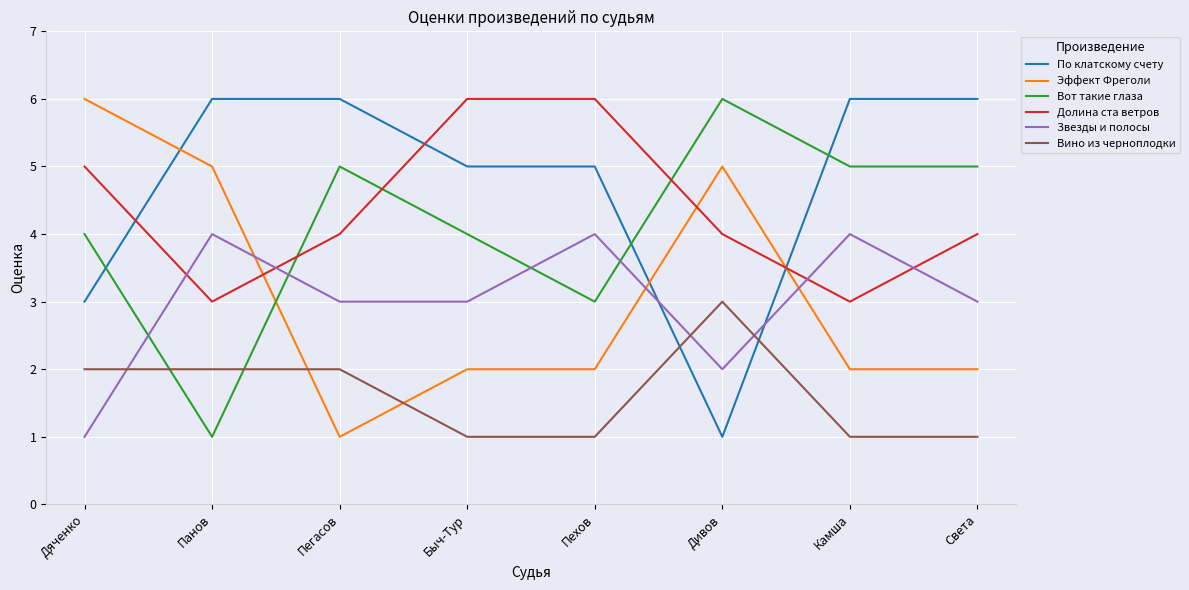

What is the difference between the highest and lowest values at Быч-Тур?

5